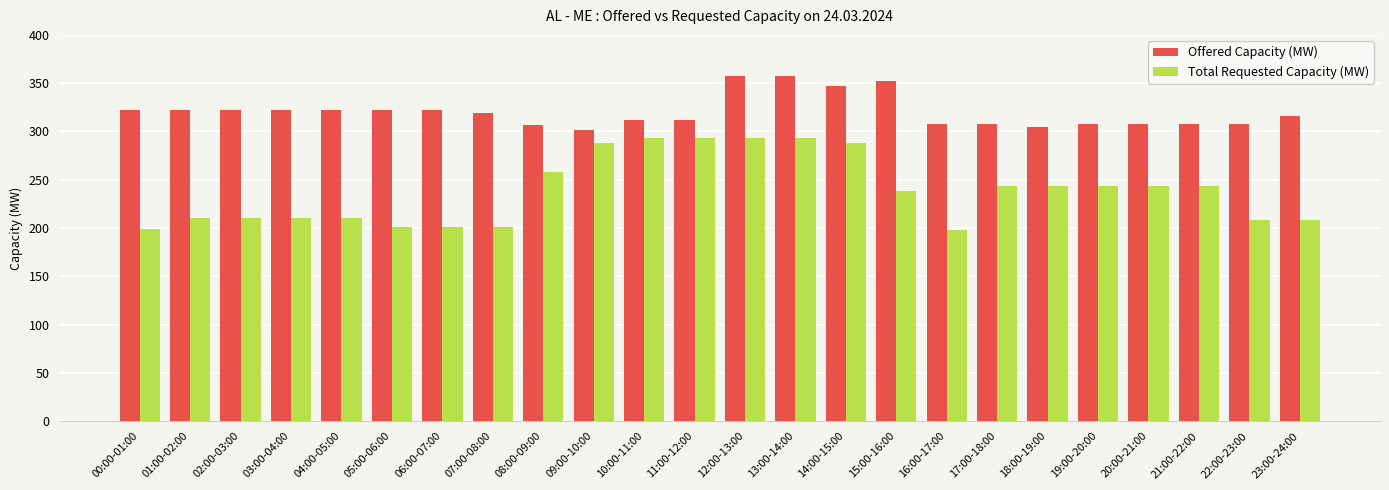

How many data points in Offered Capacity (MW) are less than 319?

12